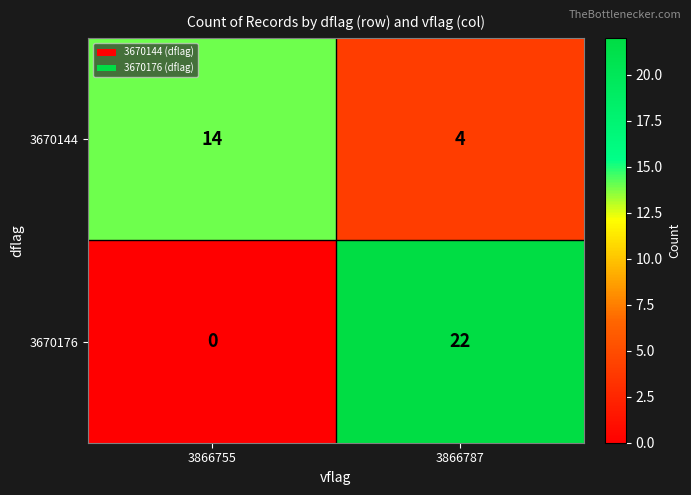

List the series in order of their overall mean, highest first.

3670176, 3670144